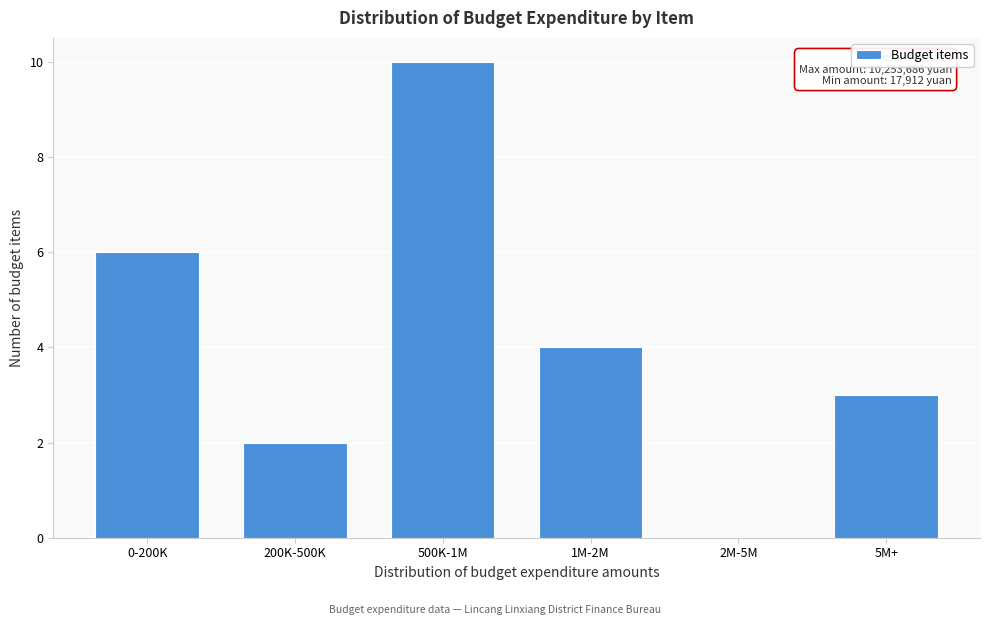

Reading right to left, what are all the values shown in this chart?

5M+=3	2M-5M=0	1M-2M=4	500K-1M=10	200K-500K=2	0-200K=6